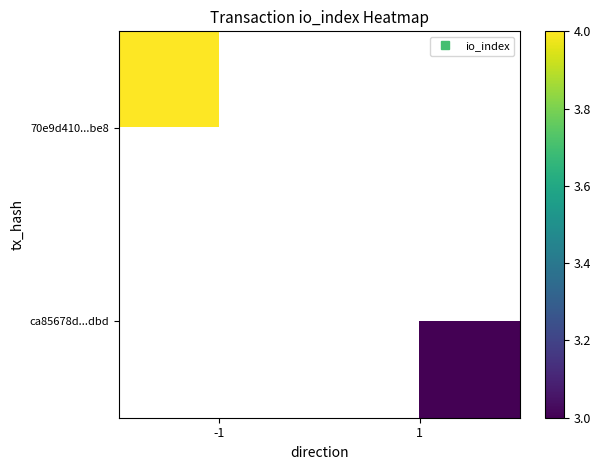

How many positive values does the ca85678d...dbd series have?

1